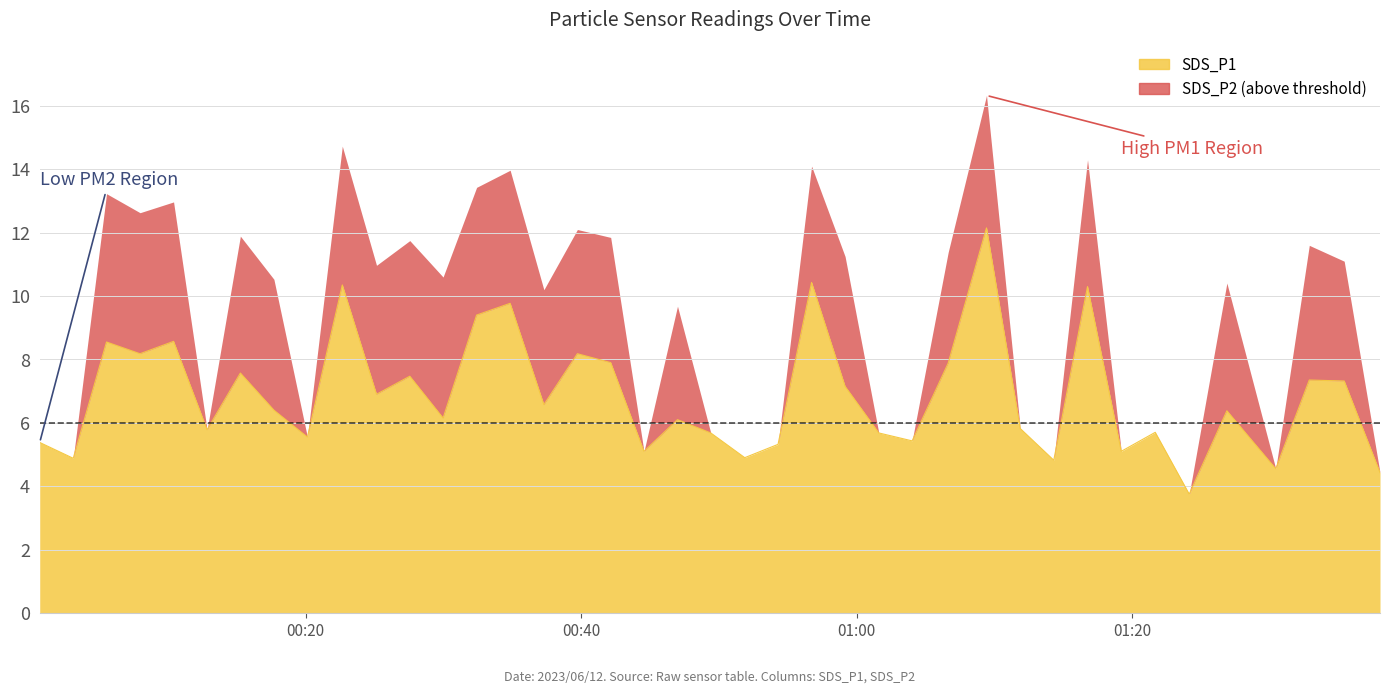

Where is the first local minimum?

2023/06/12 00:03:07